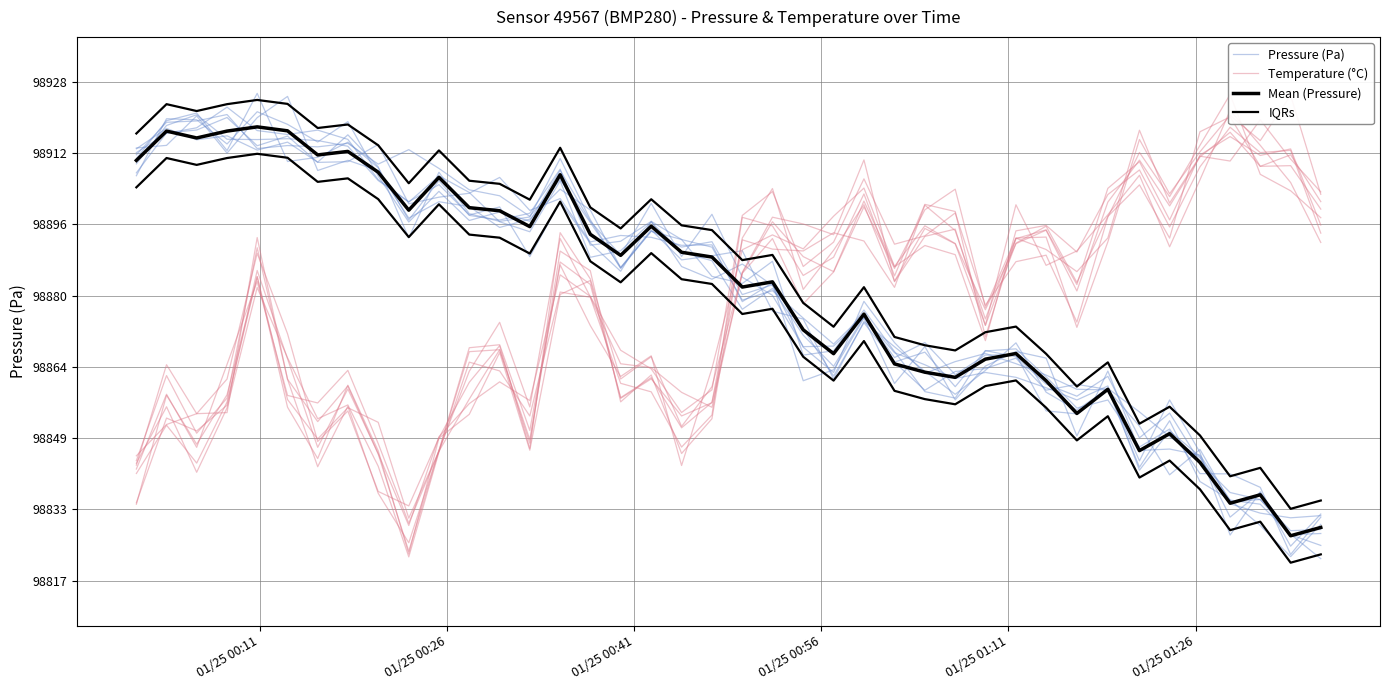

After their last crossing, which series has the higher values: Pressure (Pa) or Temperature (°C)?

Temperature (°C)